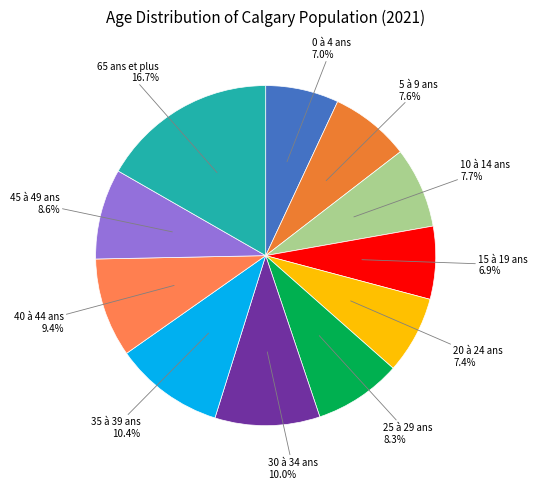

To the nearest percent, what is the average slice percentage?

9%